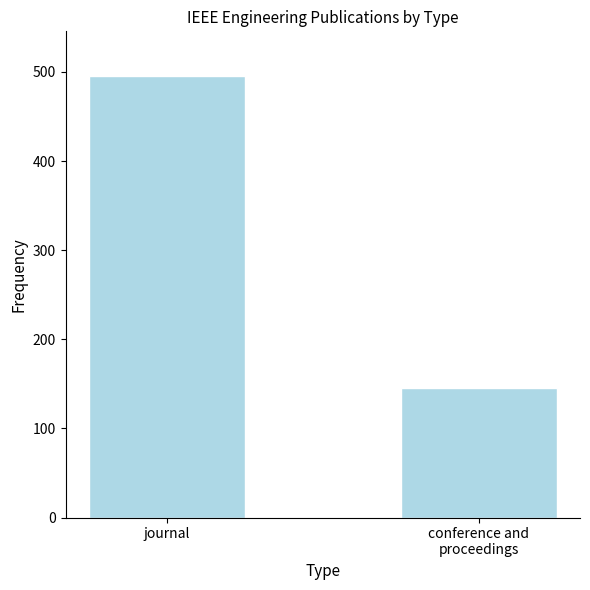

What is the change in value from journal to conference and
proceedings?

-351